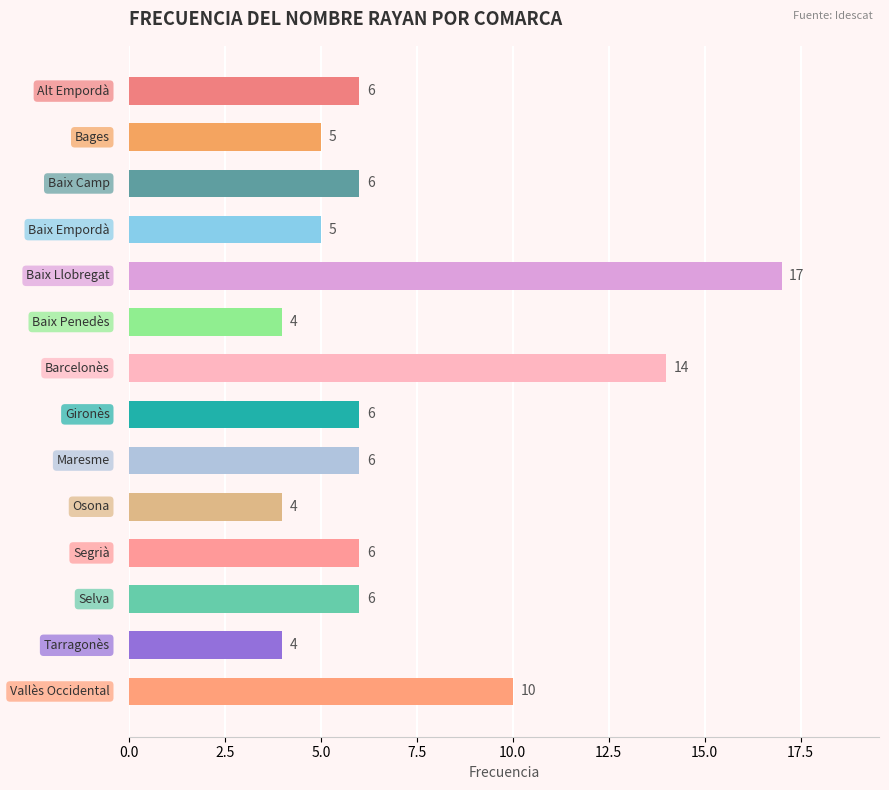

What is the value of the 9th bar from the top?

6